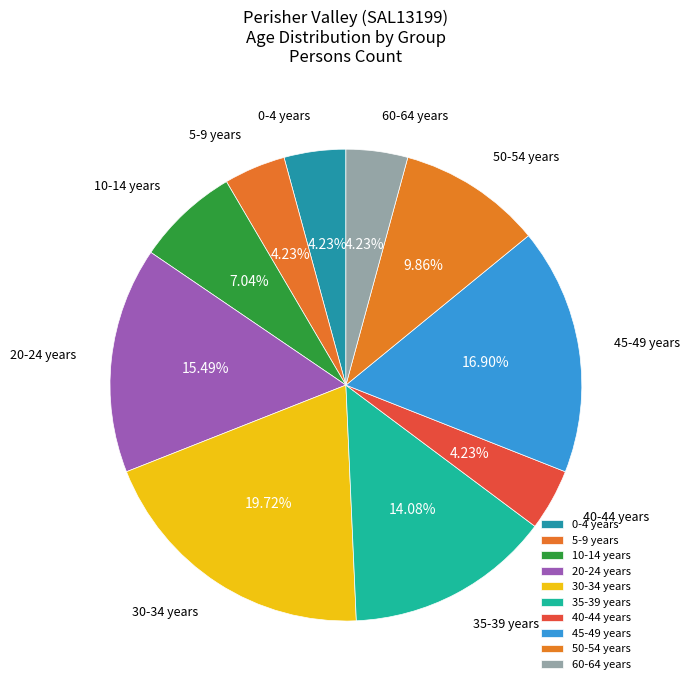

To the nearest percent, what percentage of the pie is 45-49 years?

17%